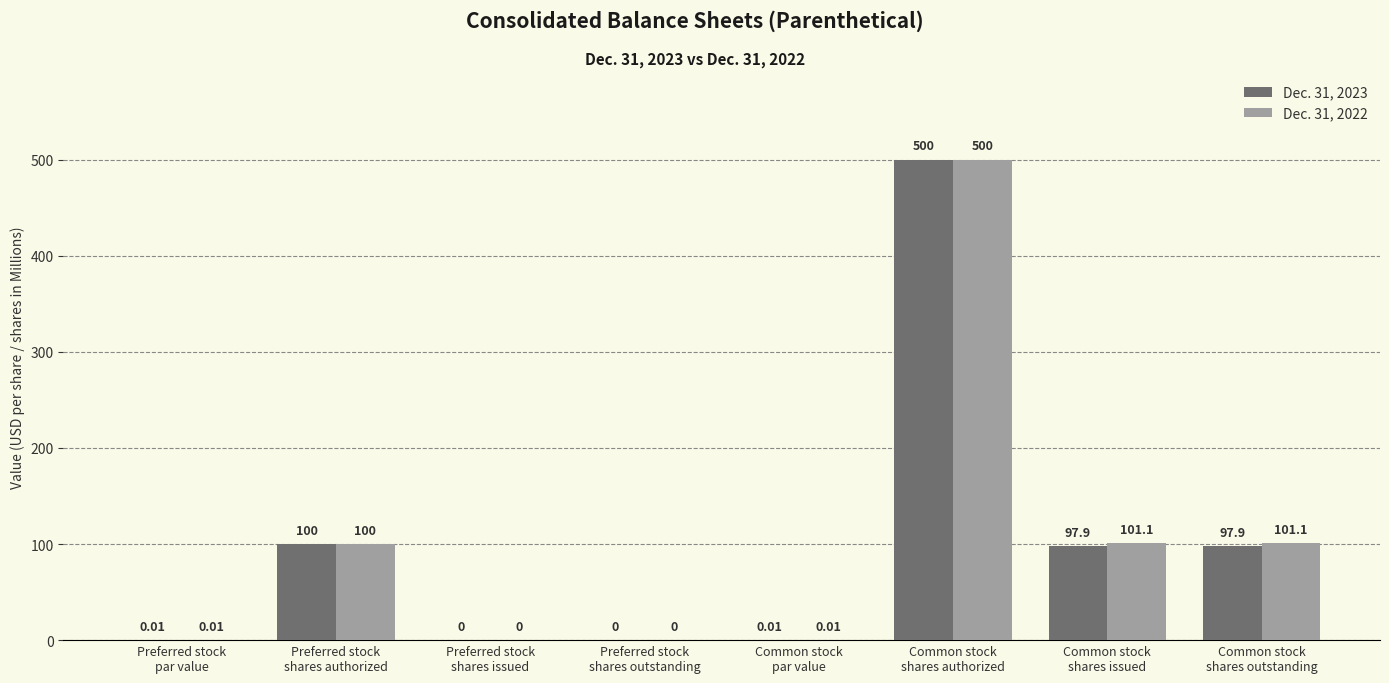

How many groups of bars are there?

8